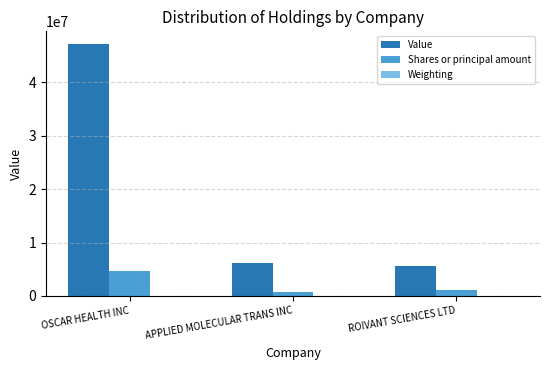

The Shares or principal amount series shows 826607.0 at APPLIED MOLECULAR TRANS INC. True or false?

True